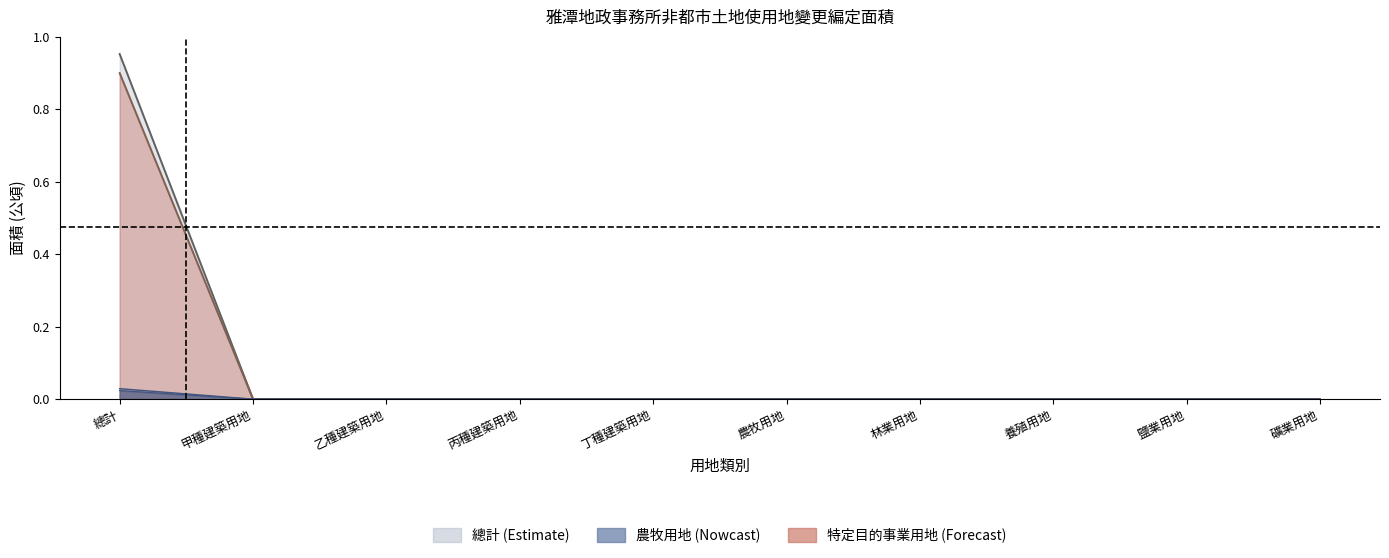

What is the total value across all series at 總計?

1.9